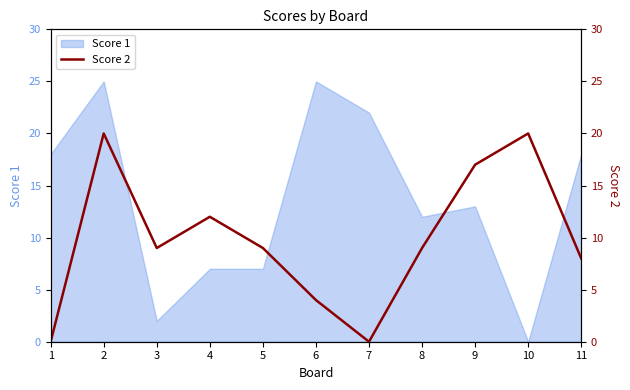

Between 9 and 4, which is larger?

9